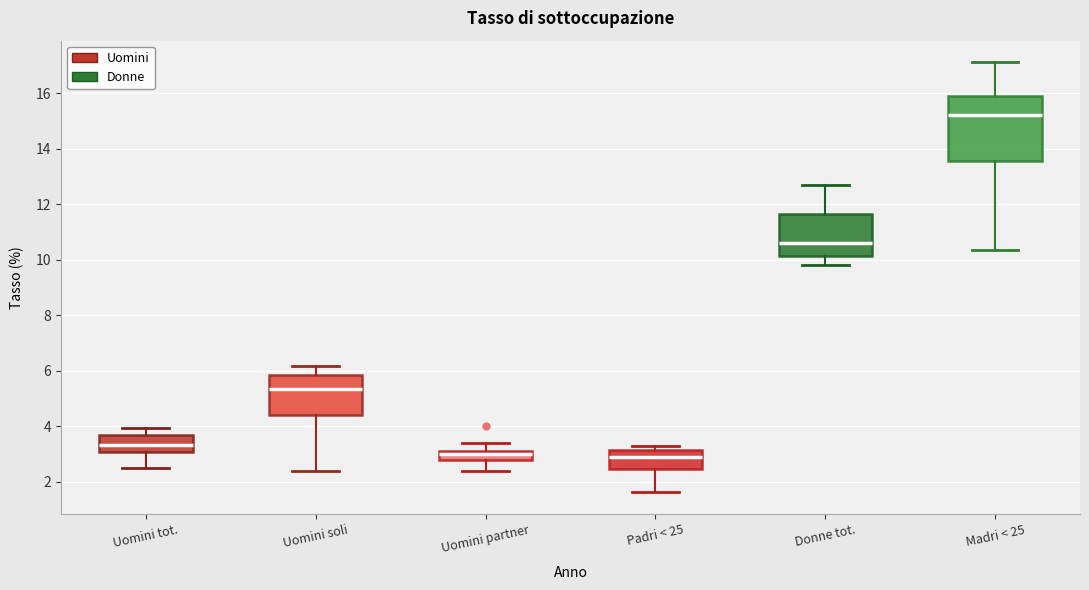

Which box is the tallest, from its lower edge to its upper edge?

Madri < 25